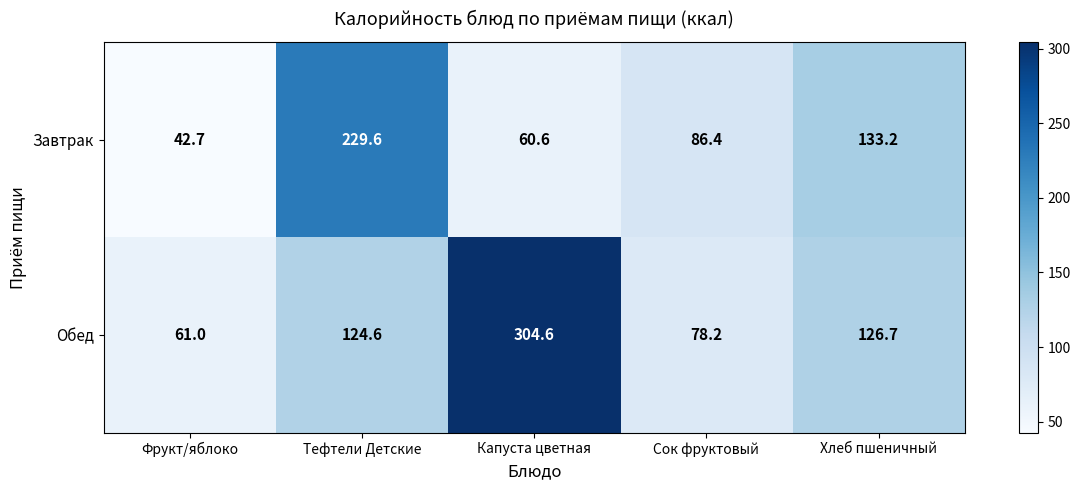

The Обед series shows 124.6 at Тефтели Детские. True or false?

True